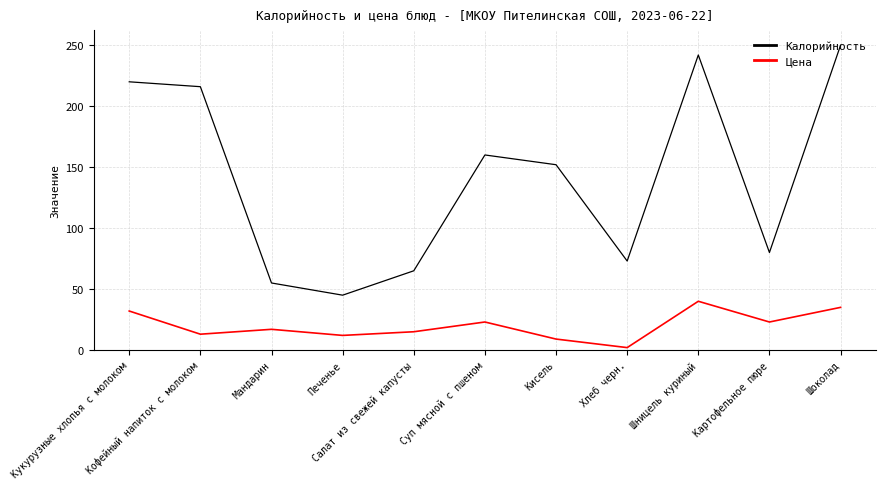

Which series has the largest total across all categories?

Калорийность